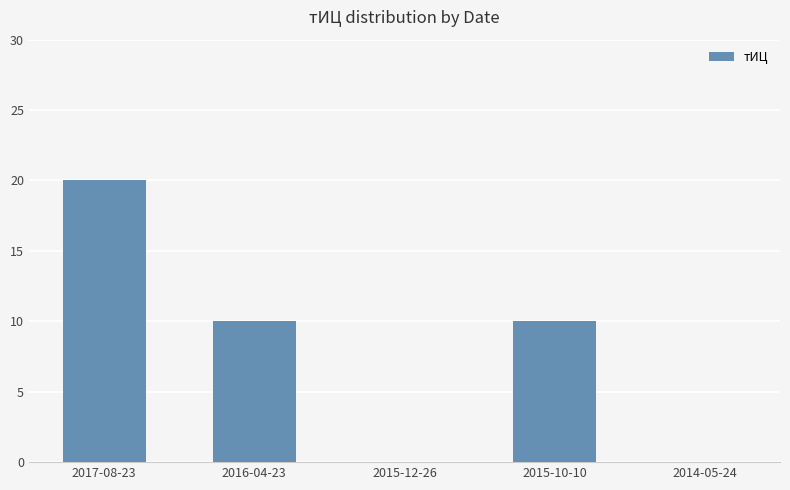

Reading left to right, extract all data points from this chart.

2017-08-23=20	2016-04-23=10	2015-12-26=0	2015-10-10=10	2014-05-24=0